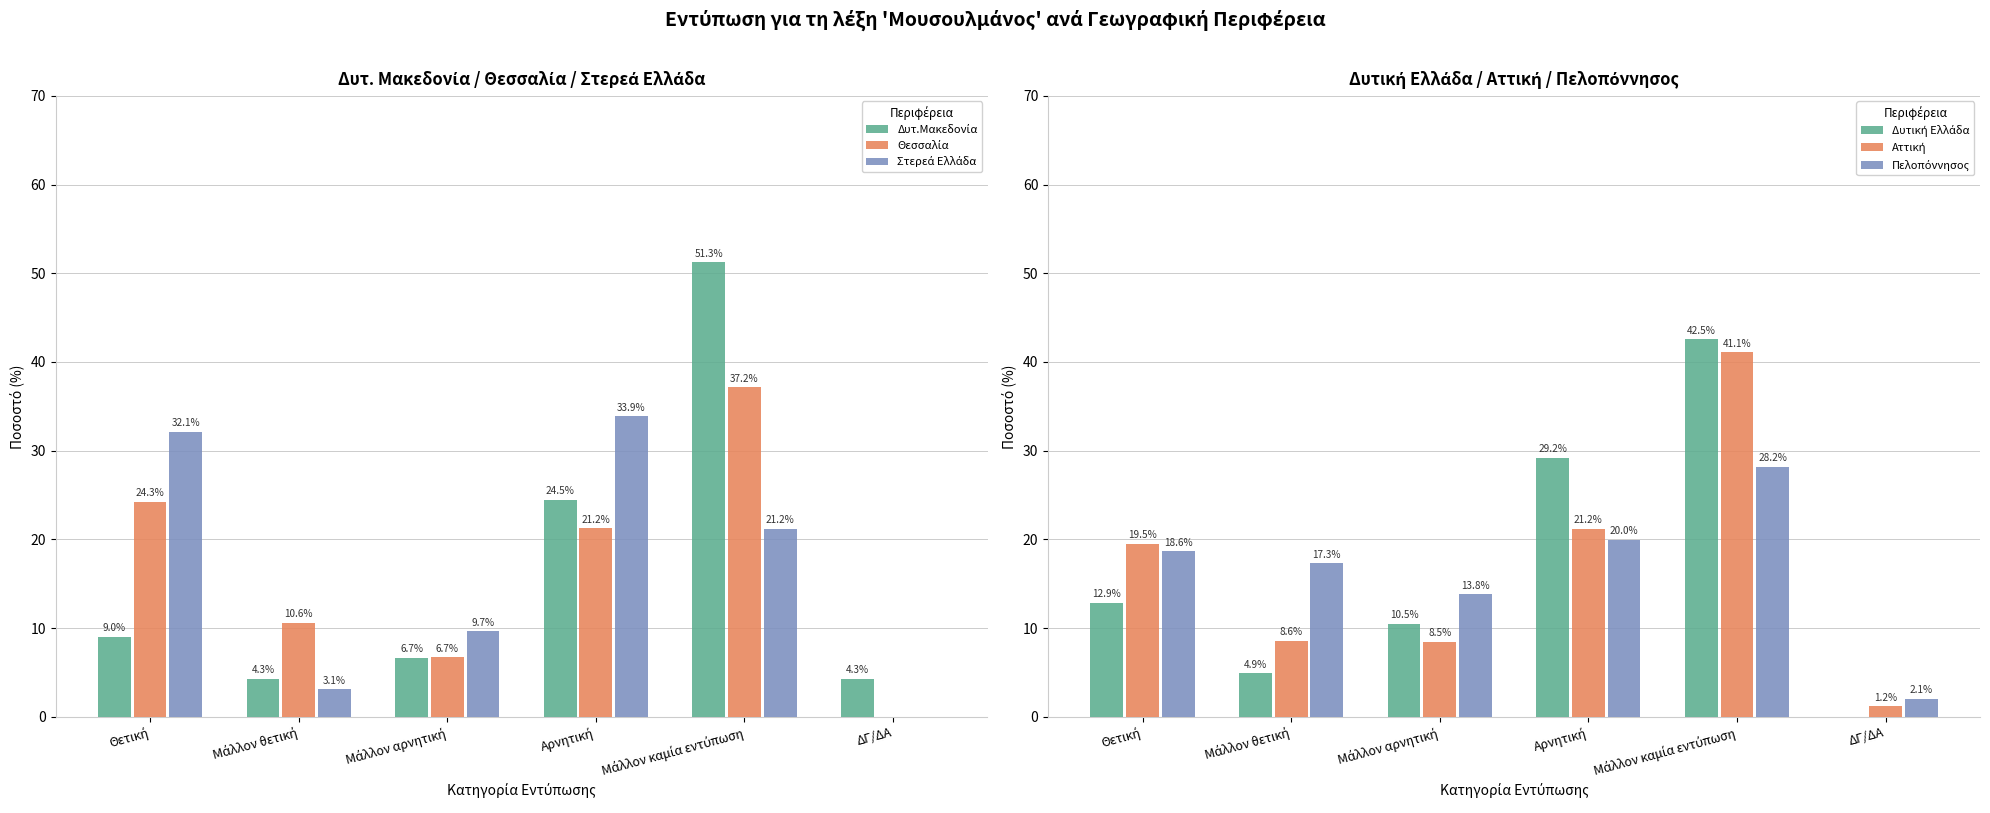

What is the average value of the Δυτική Ελλάδα series?

16.7